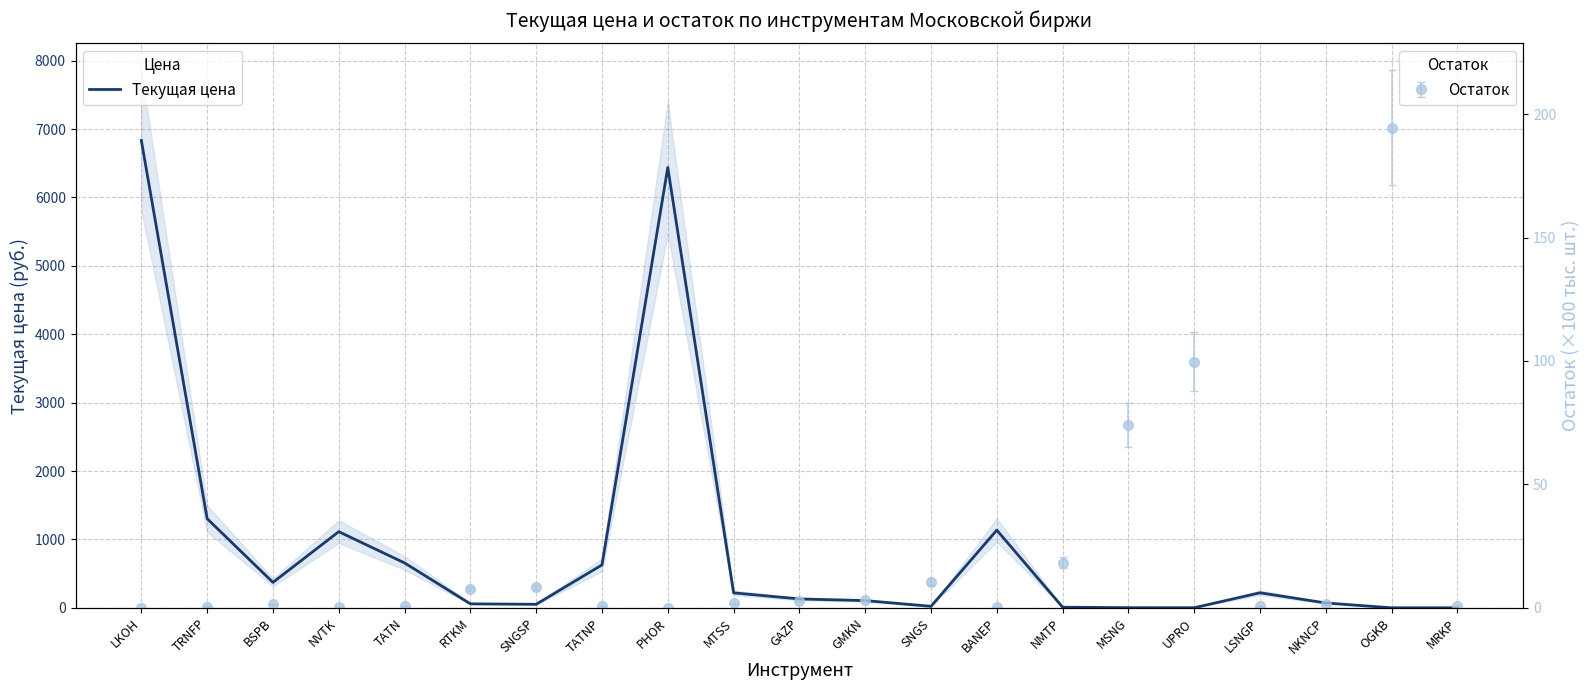

List the labels in order of value, smallest first.

OGKB, MRKP, UPRO, MSNG, NMTP, SNGS, SNGSP, RTKM, NKNCP, GMKN, GAZP, MTSS, LSNGP, BSPB, TATNP, TATN, NVTK, BANEP, TRNFP, PHOR, LKOH